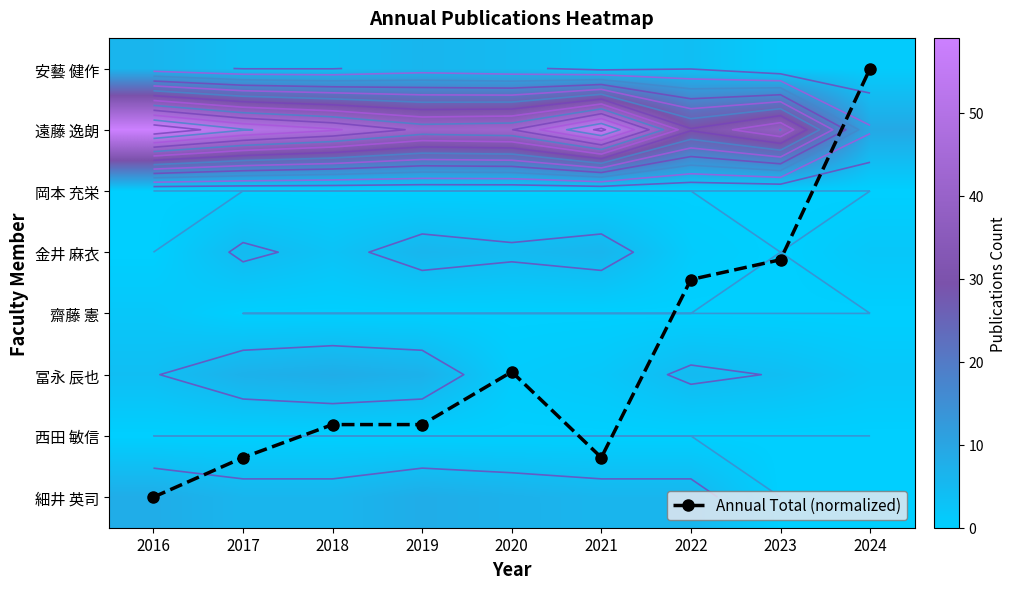

Count the number of categories in the chart.

9